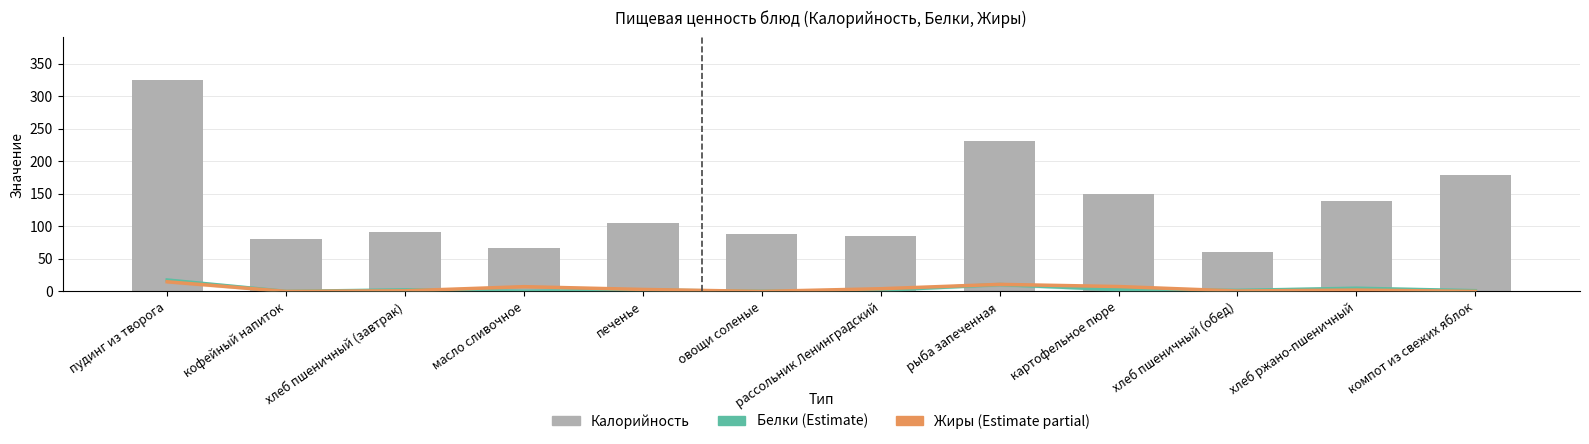

What is the approximate value of Калорийность at картофельное пюре?

150.2